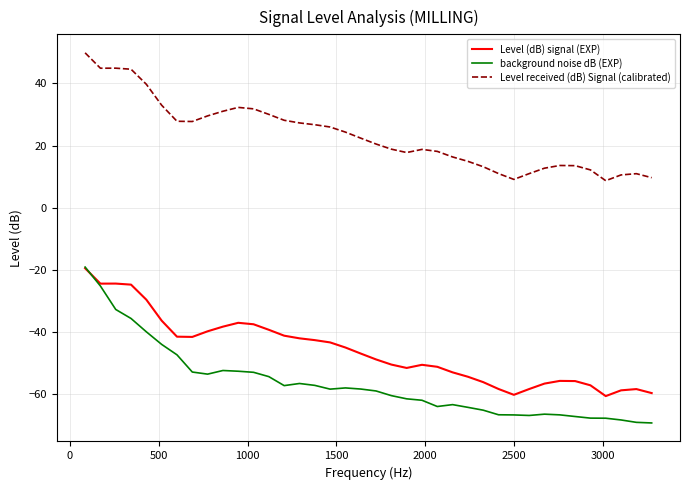

True or false: background noise dB (EXP) and Level received (dB) Signal (calibrated) intersect in this chart.

False